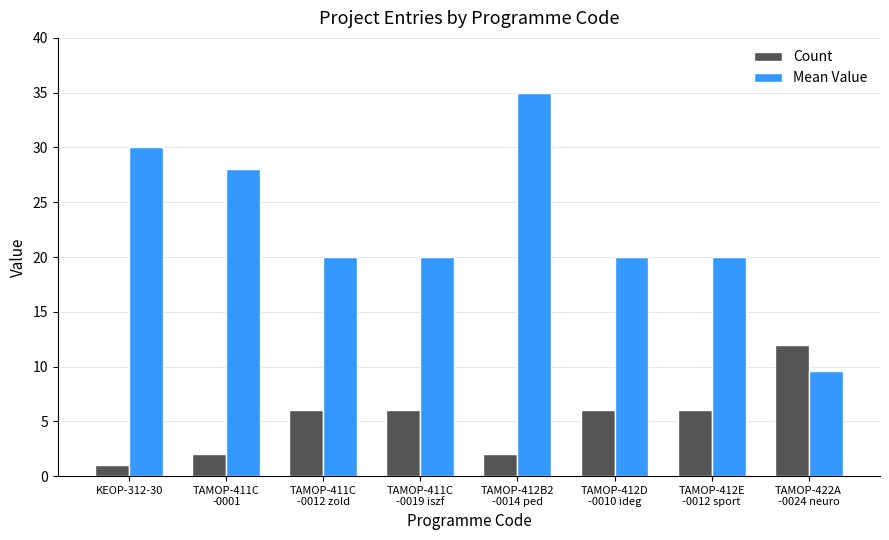

True or false: Mean Value has a value of 9.3 at TAMOP-411C
-0001.

False